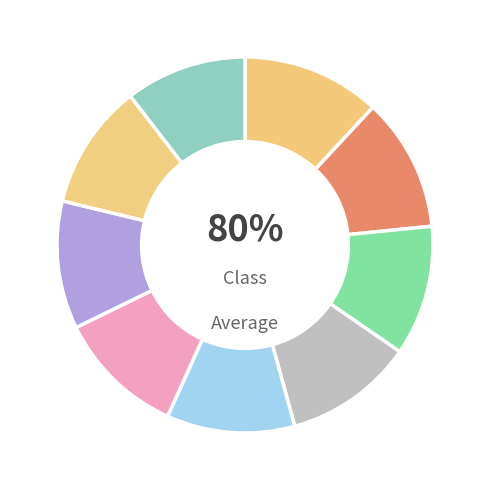

Is 张忠心 the majority of the pie?

No